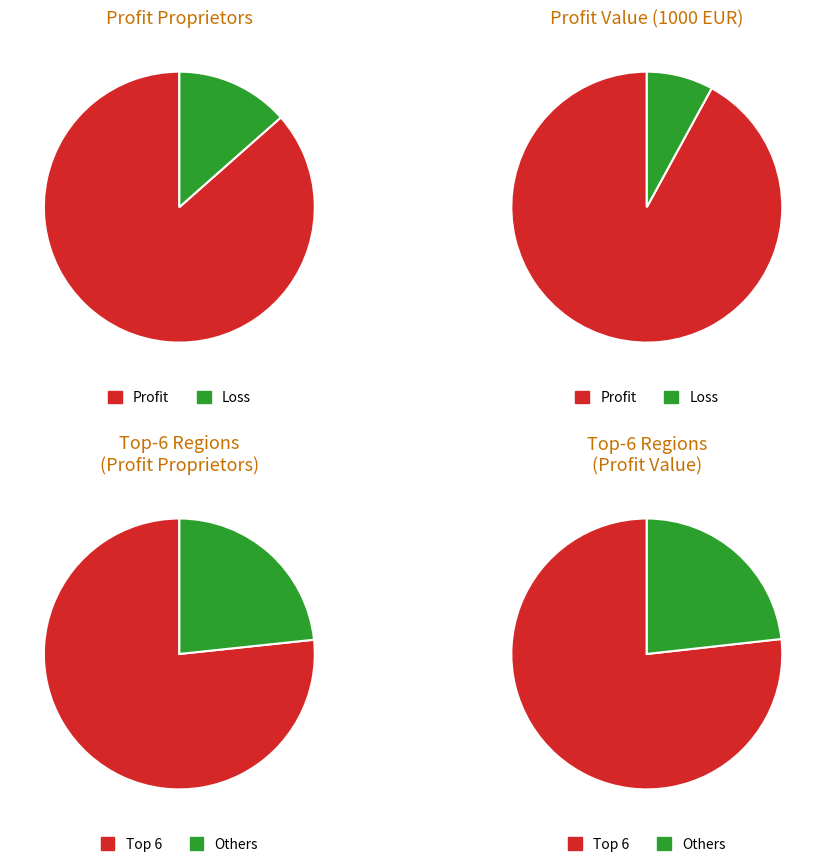

How much of the chart is everything except 11?

93.4%